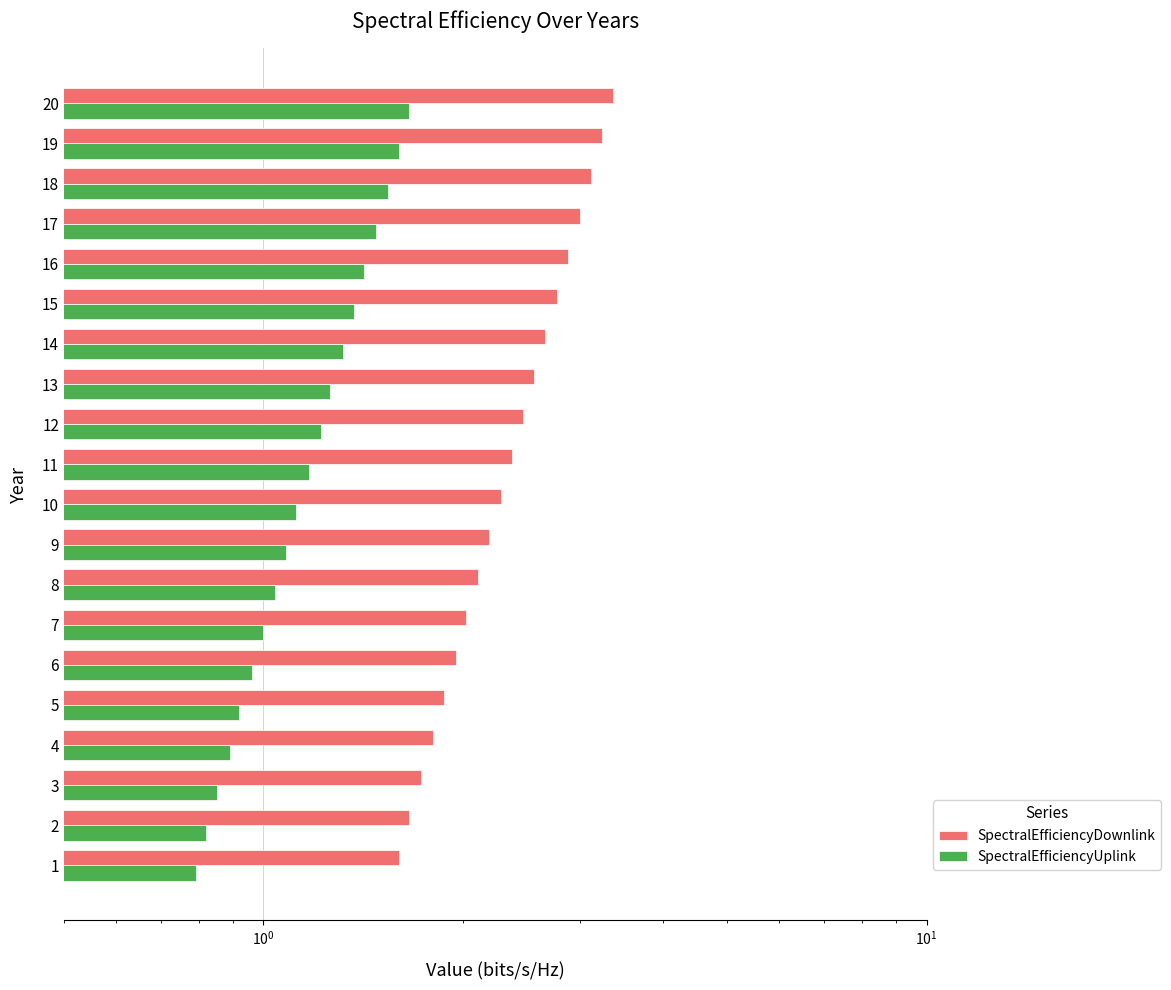

At how many categories does at least one series exceed 3?

3